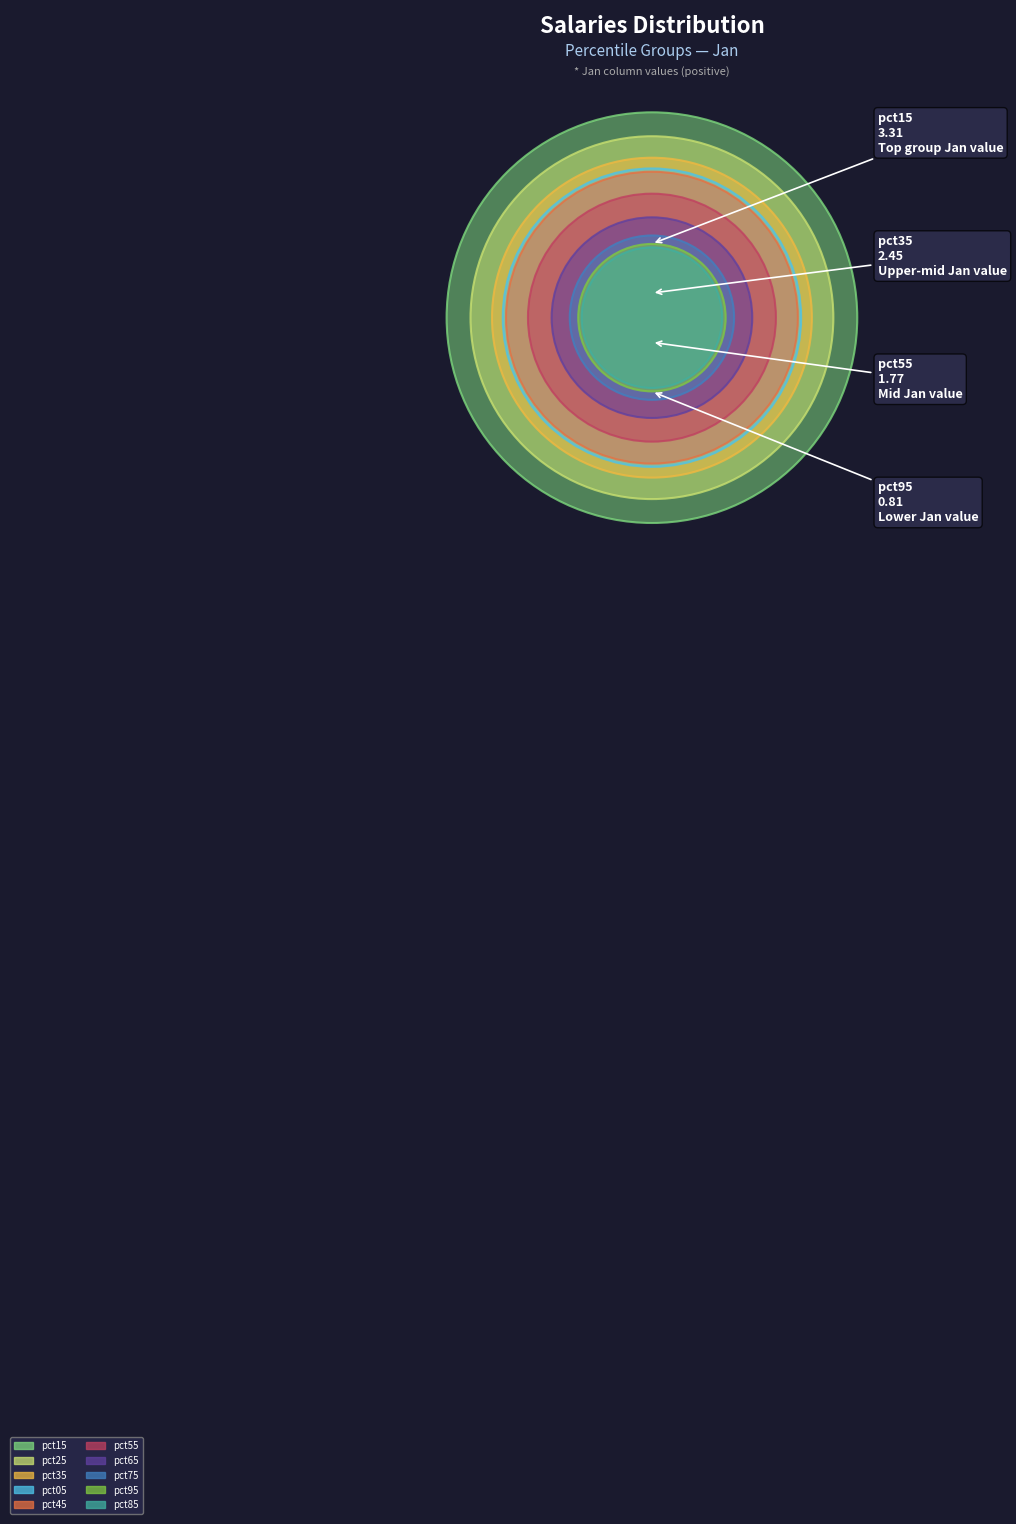

What percentage do pct75 and pct25 together represent?

20.5%